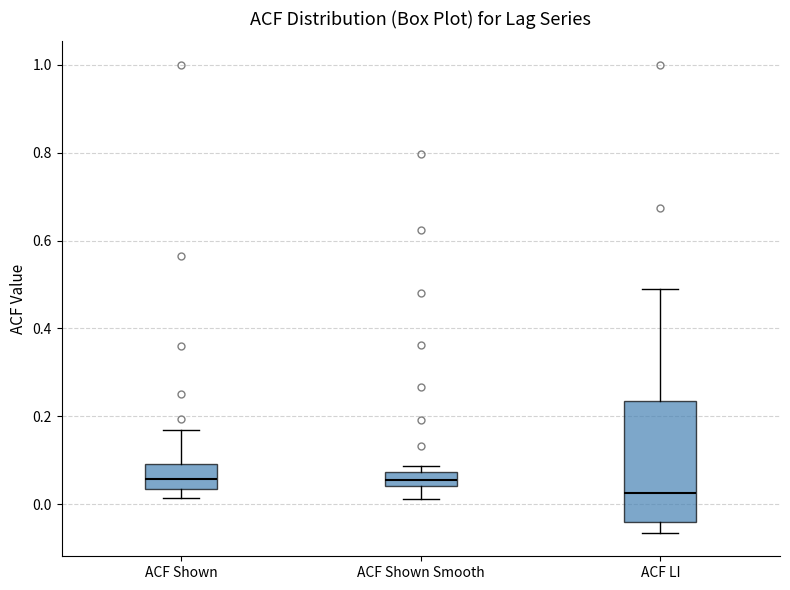

Where is the lower edge of the box for ACF Shown on the y-axis? The values are not printed on the chart, so give them approximately, as read against the axis.

0.04